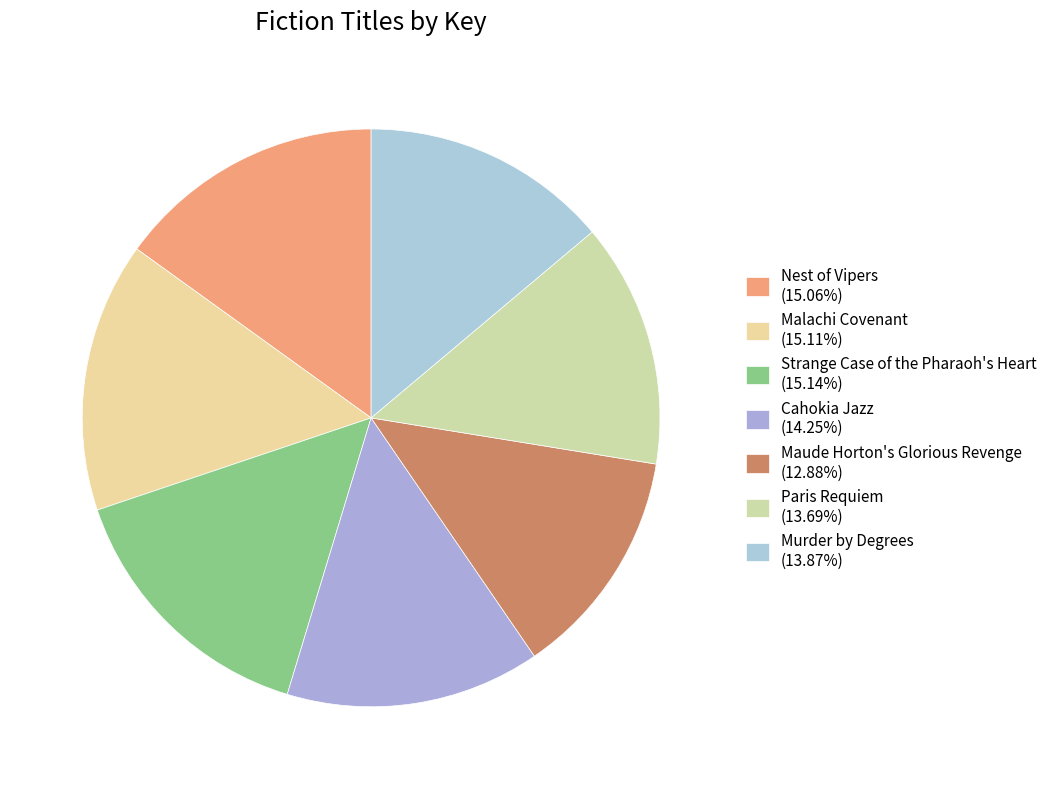

What is the ratio of the value at Strange Case of the Pharaoh's Heart to the value at Maude Horton's Glorious Revenge?

1.2